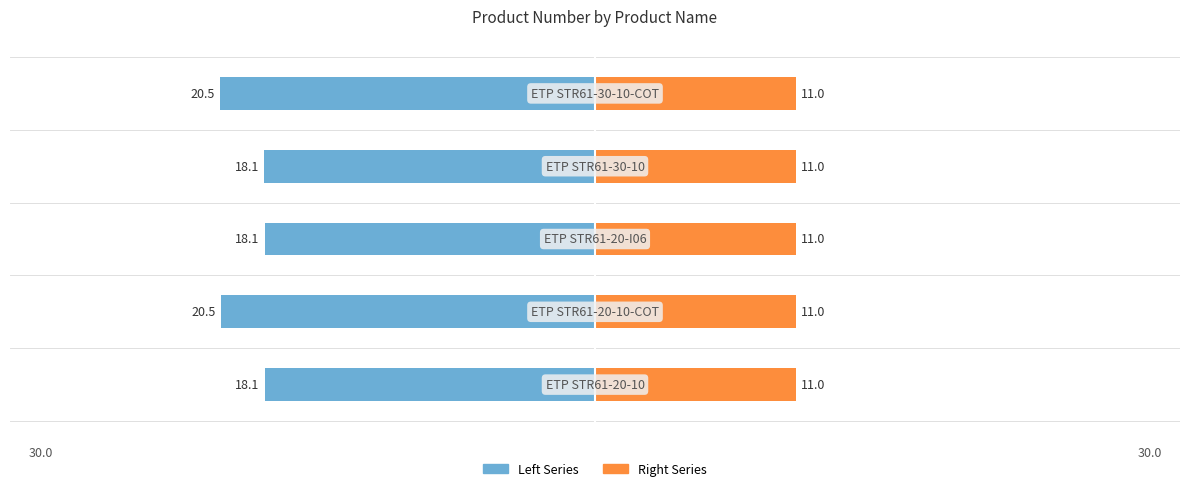

How many groups of bars are there?

5